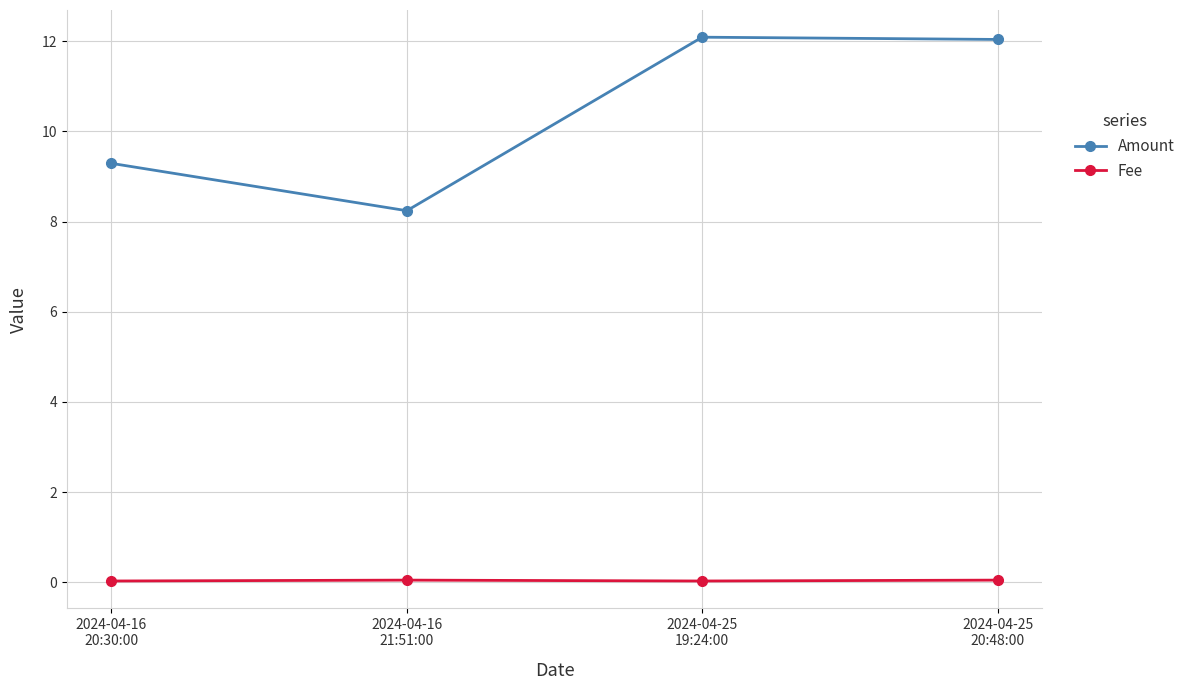

What is the label of the 2nd point from the left?

2024-04-16
21:51:00